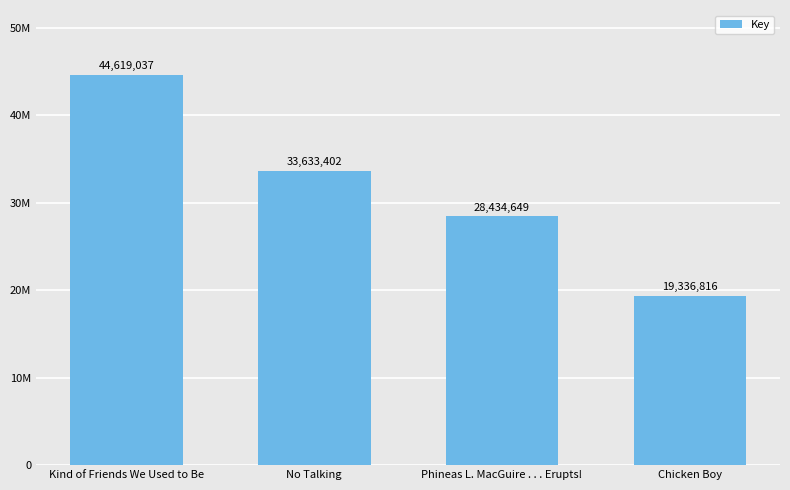

List the labels in order of value, largest first.

Kind of Friends We Used to Be, No Talking, Phineas L. MacGuire . . . Erupts!, Chicken Boy